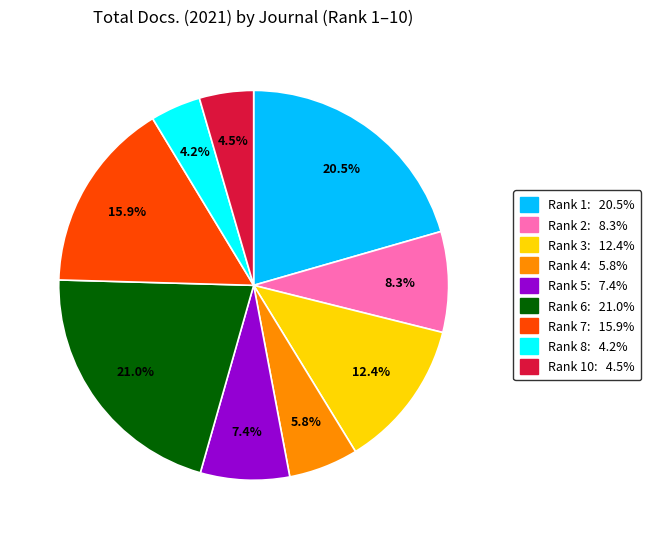

Is there any slice that represents more than half of the pie?

No